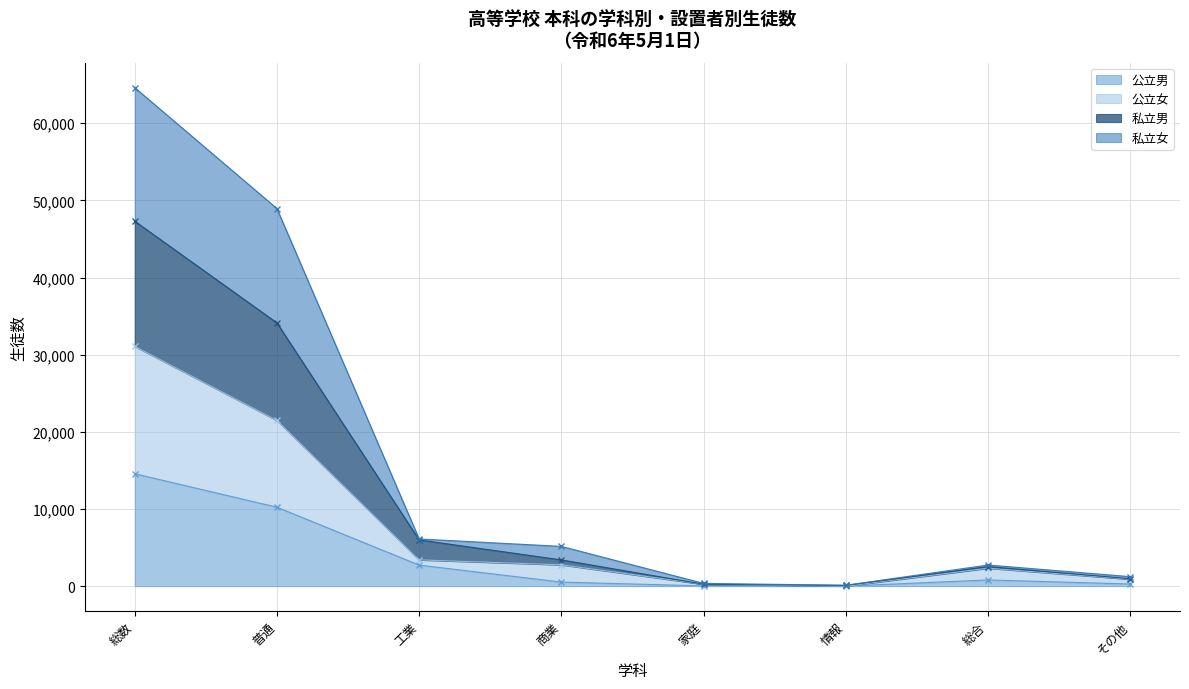

What is the minimum value for 私立男?

88